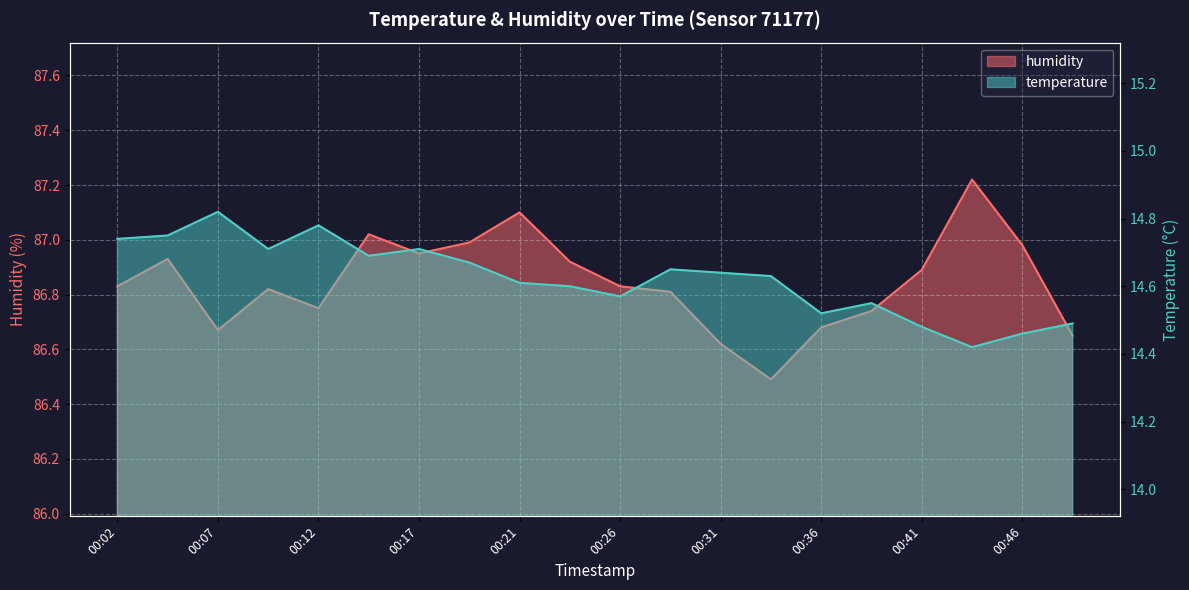

What is the maximum value for temperature?

14.8